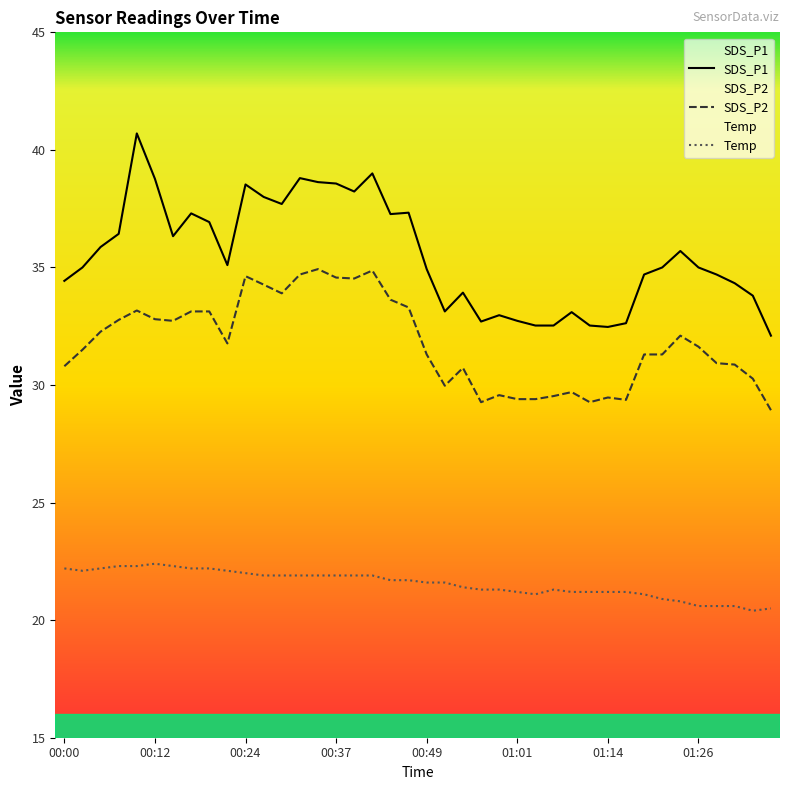

What value does the SDS_P2 series have at 00:49?

31.3